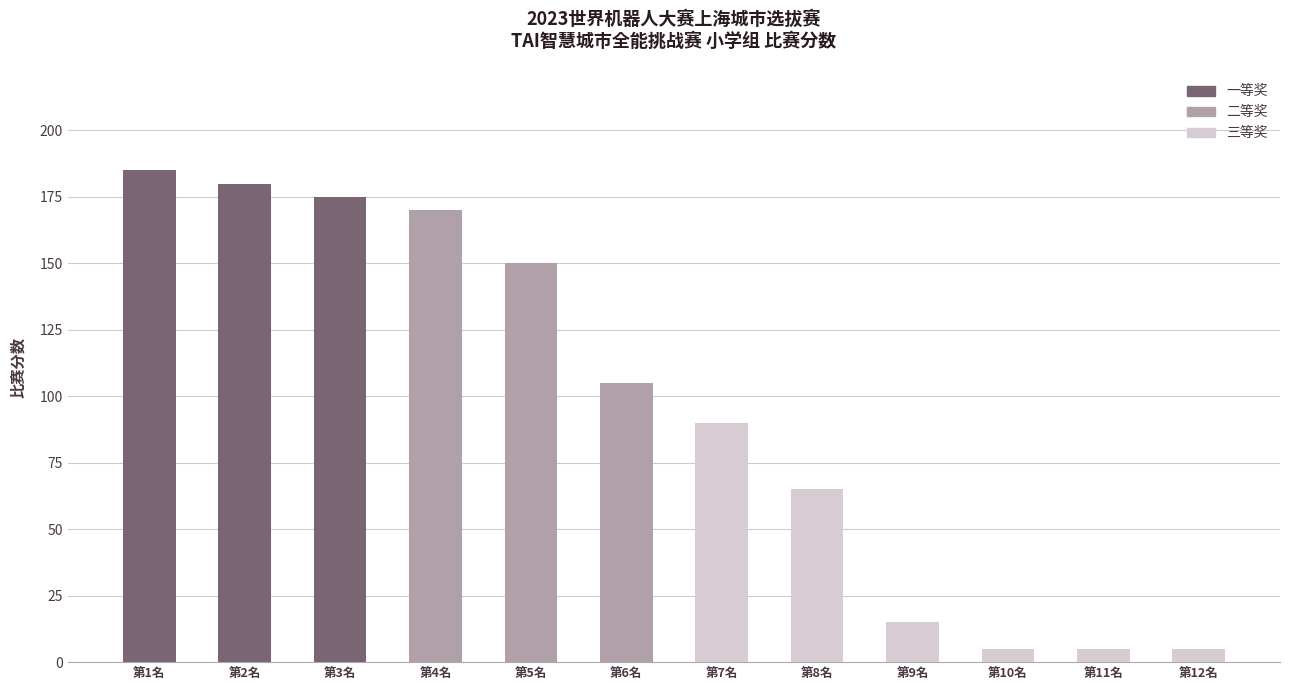

What is the maximum value shown in the chart?

185